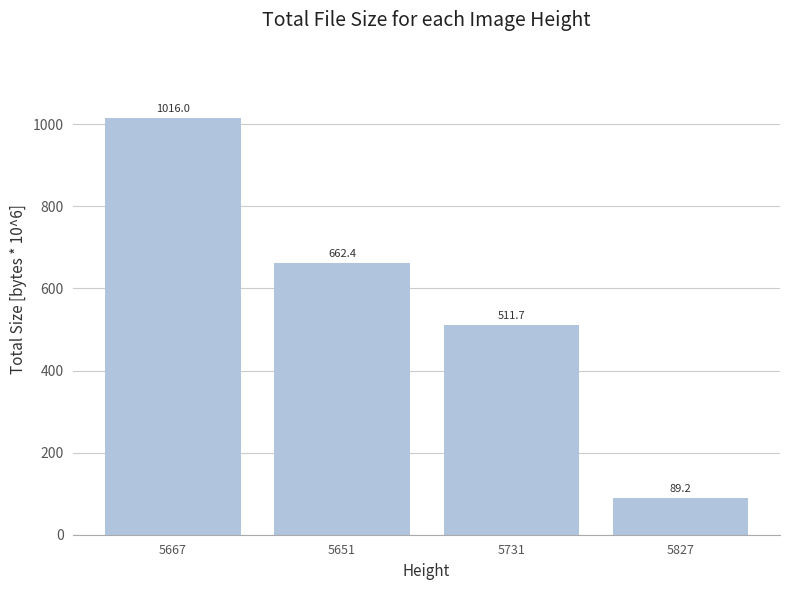

The chart shows a value of 662.4 at 5651. True or false?

True